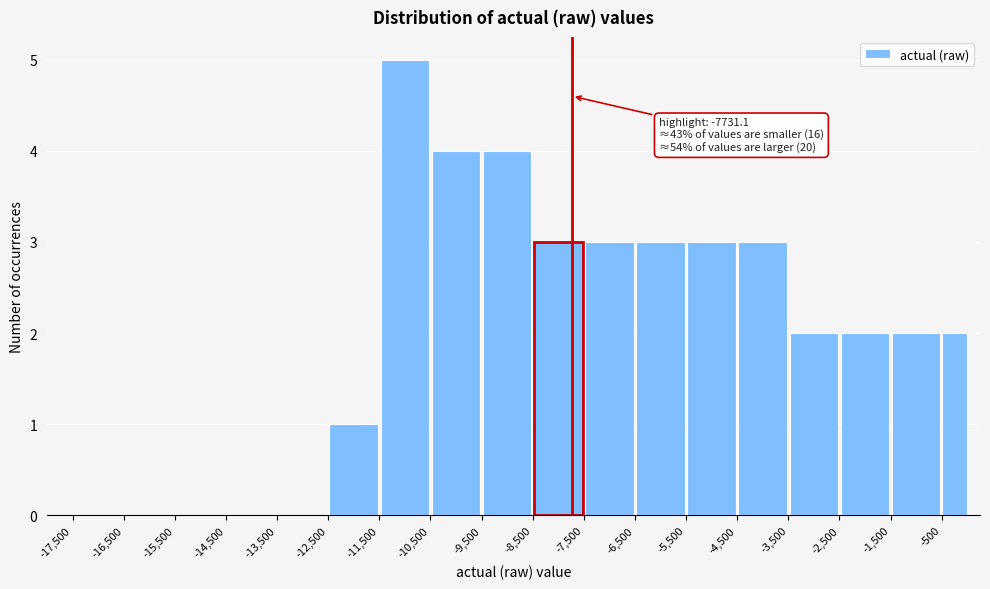

Which range on the x-axis has the tallest bar?

-11500 to -10500